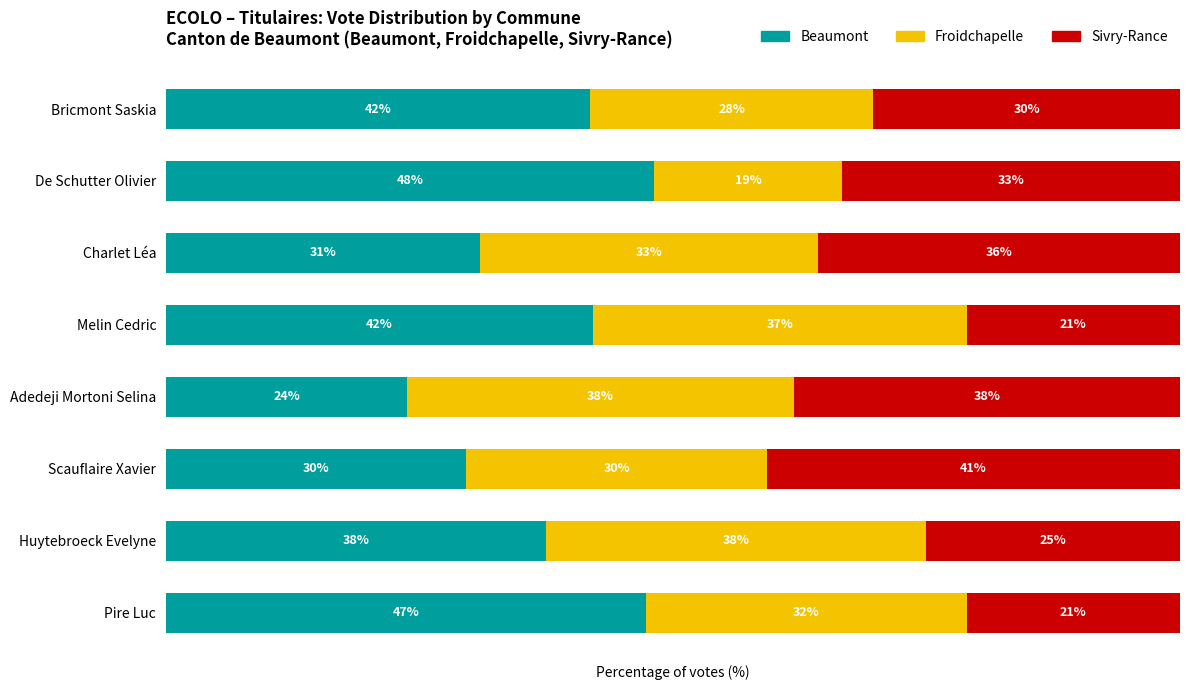

At which label does Beaumont reach its peak?

De Schutter Olivier